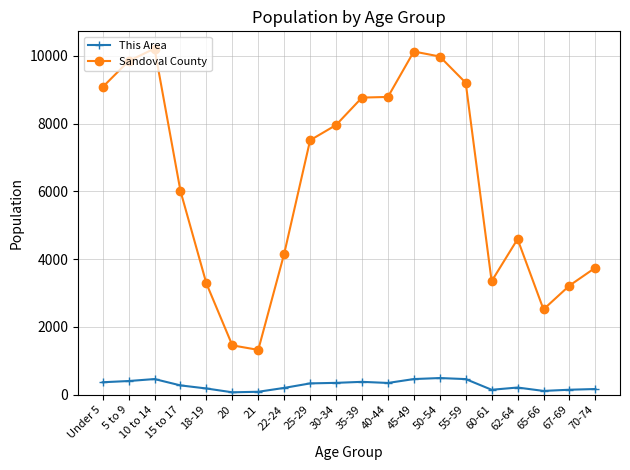

What is the minimum value for Sandoval County?

1324